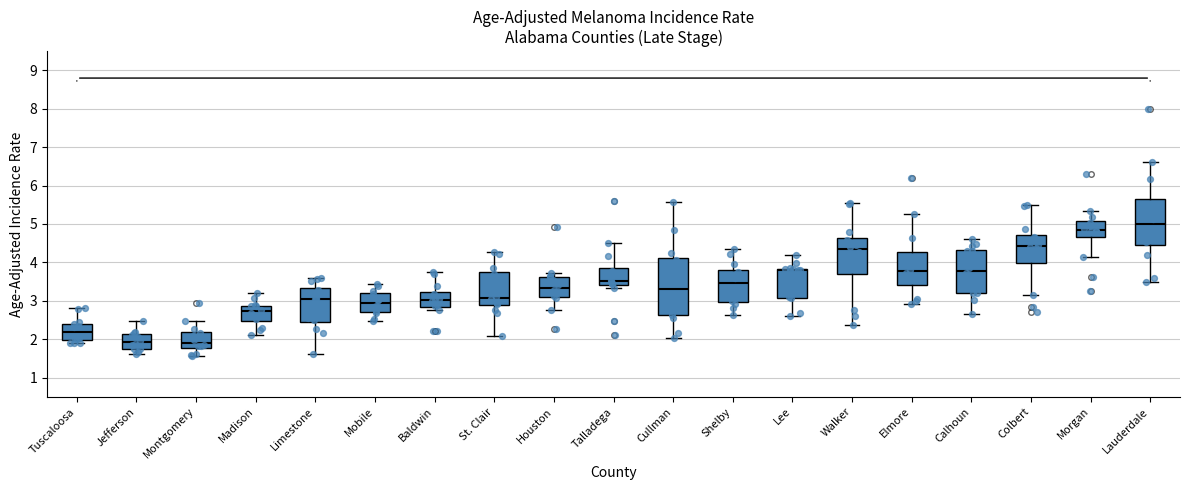

Which box has the highest median line?

Lauderdale